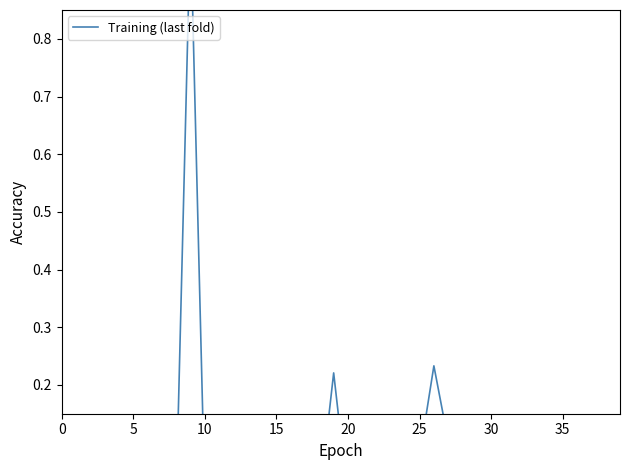

The value at 15 is 0.0. True or false?

False